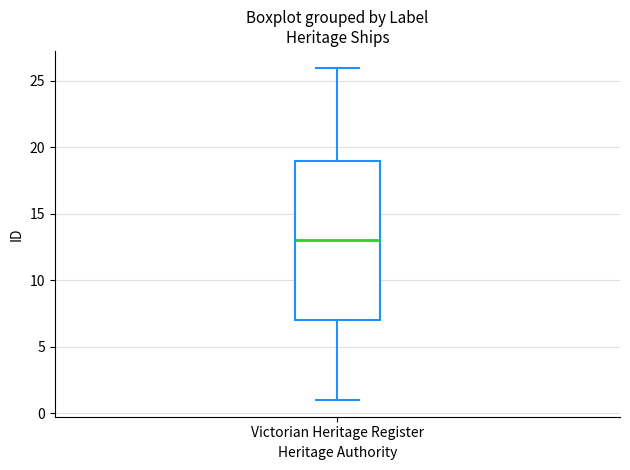

Read this box plot against the y-axis: the position of the median line, the range covered by the box, and the ends of both whiskers. The values are not printed on the chart, so give them approximately, as read against the axis.

median 13, box 7 to 19, whiskers 1 to 26